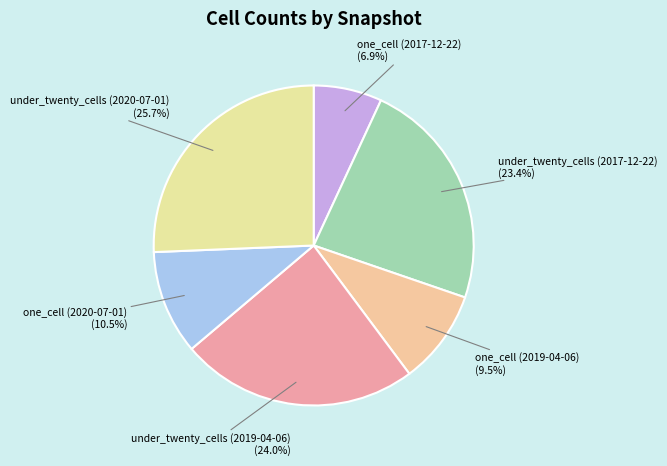

Count the number of slices in the pie.

6